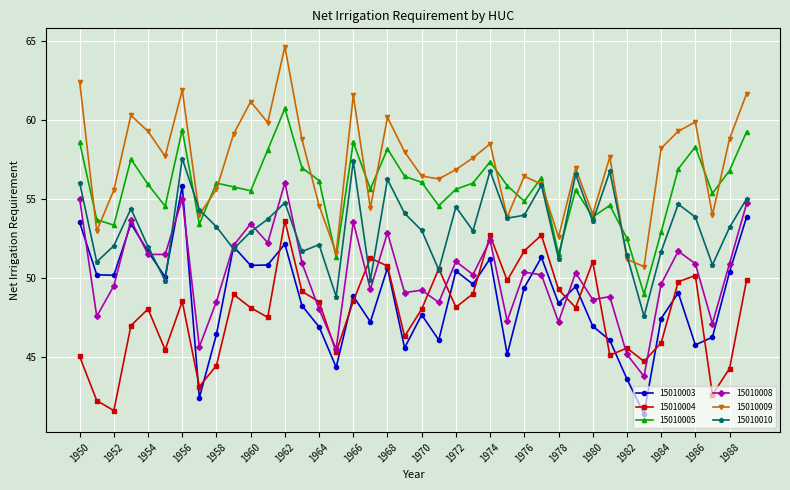

At how many categories does at least one series exceed 45?

40